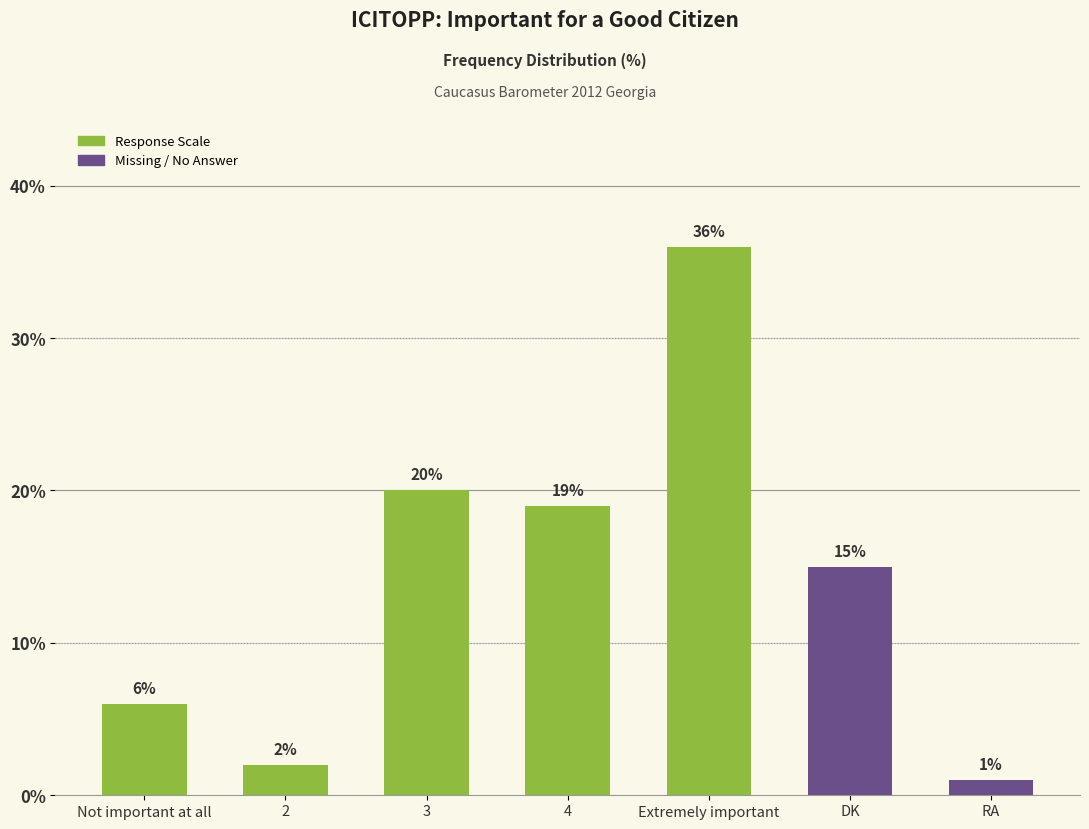

What is the difference between the values at 2 and 3?

18